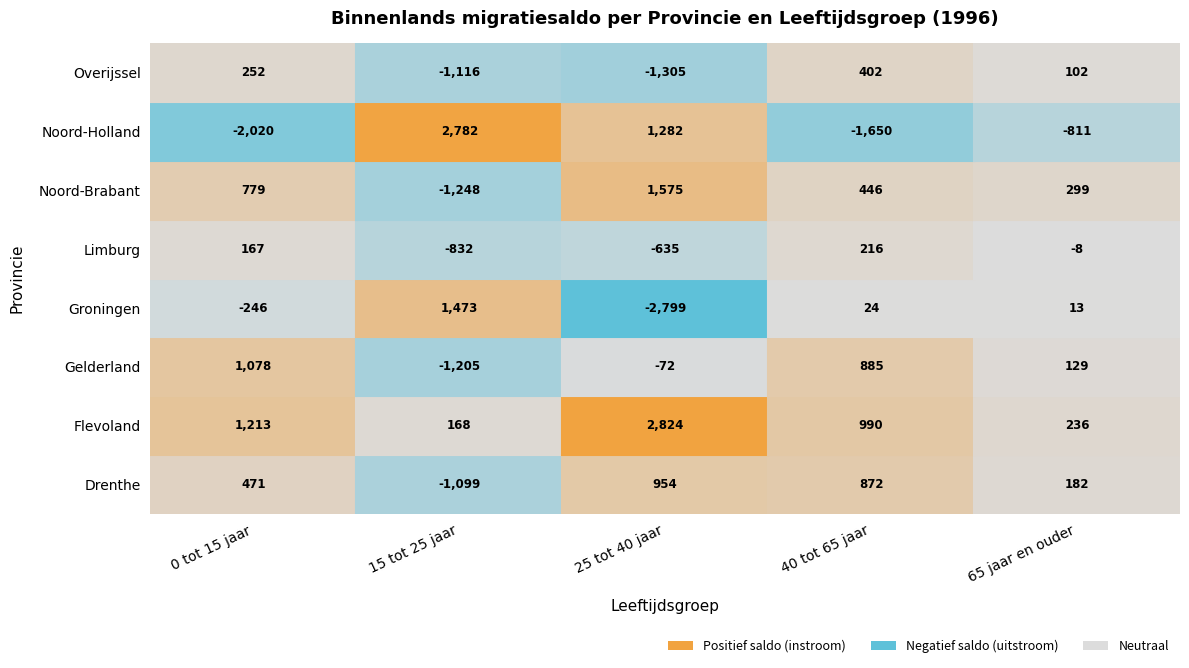

How many values in the Overijssel series exceed 102?

2